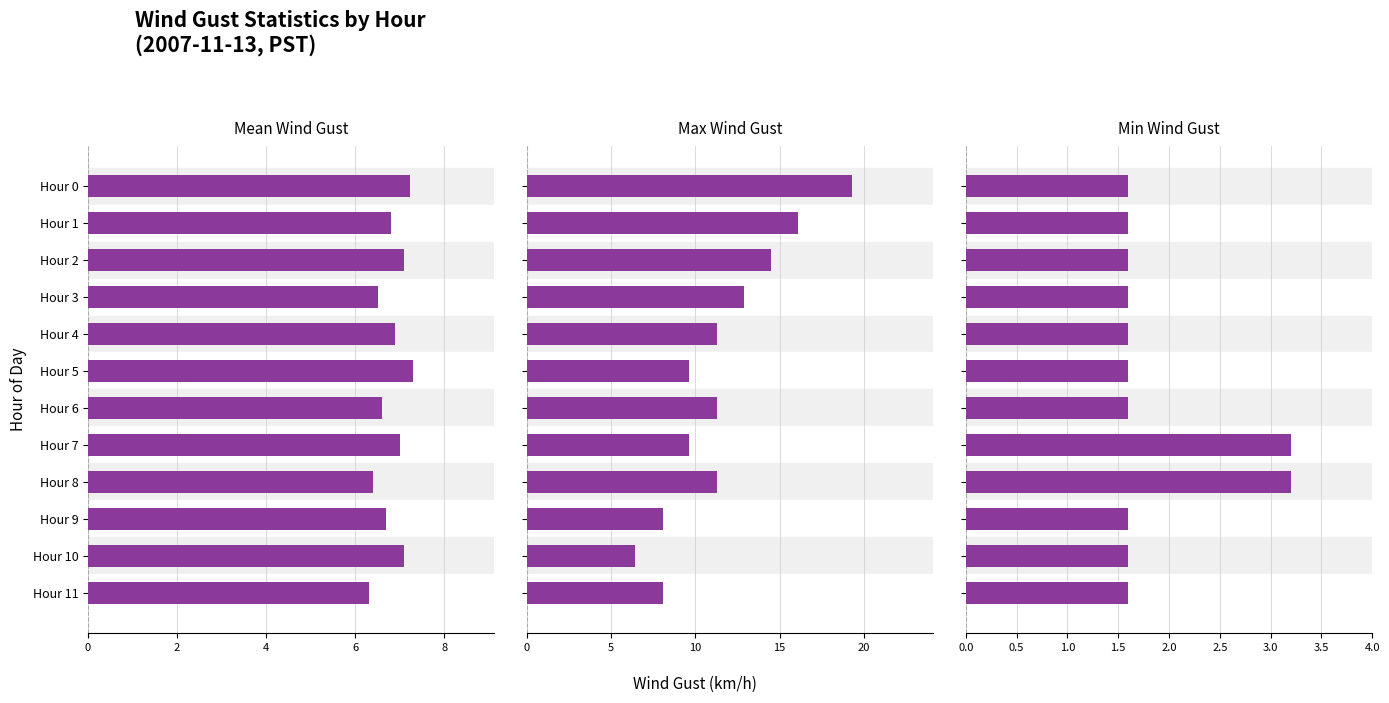

How many bars are there in each group?

3